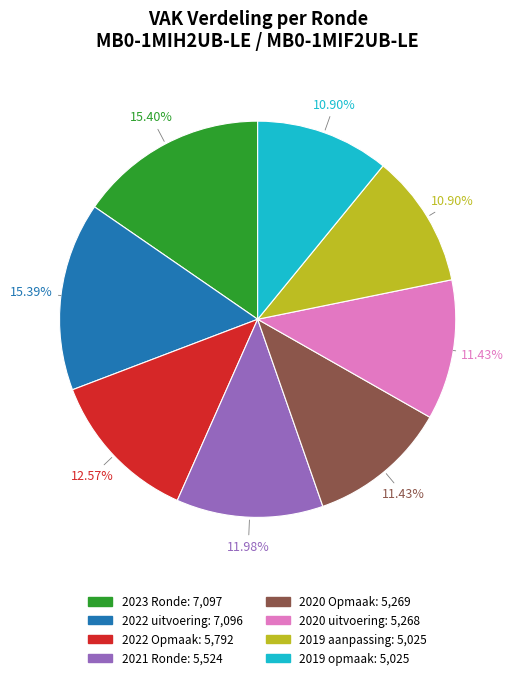

What is the ratio of the value at 2020 Opmaak to the value at 2021 Ronde?

1.0